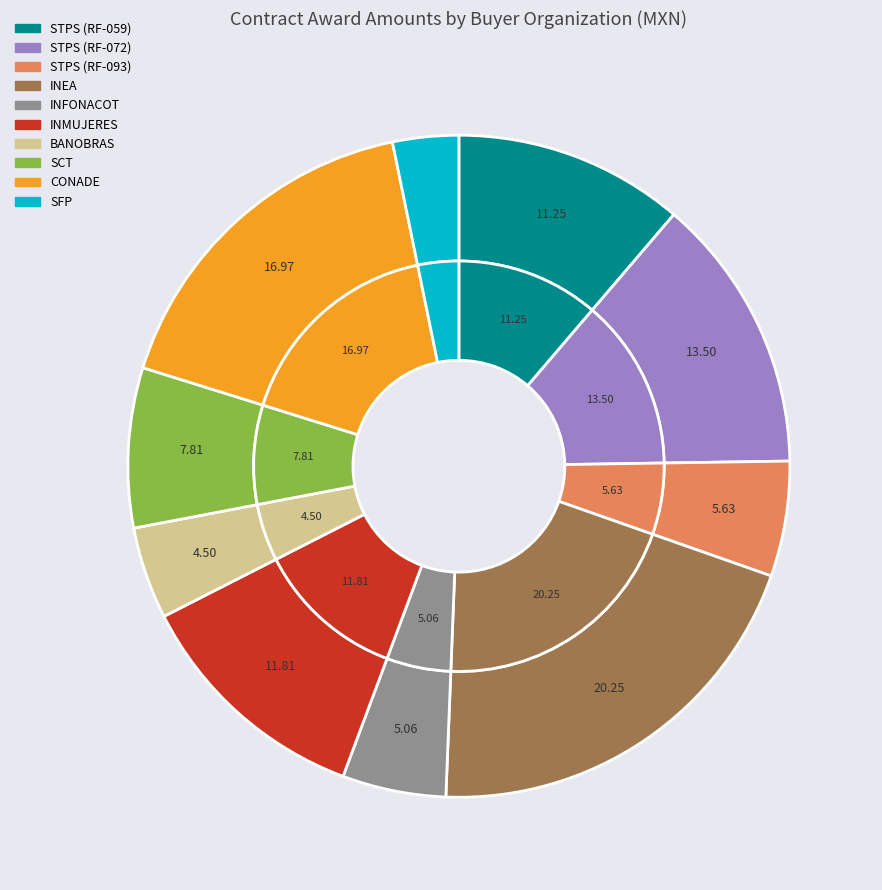

Does INFONACOT represent more than half of the total?

No